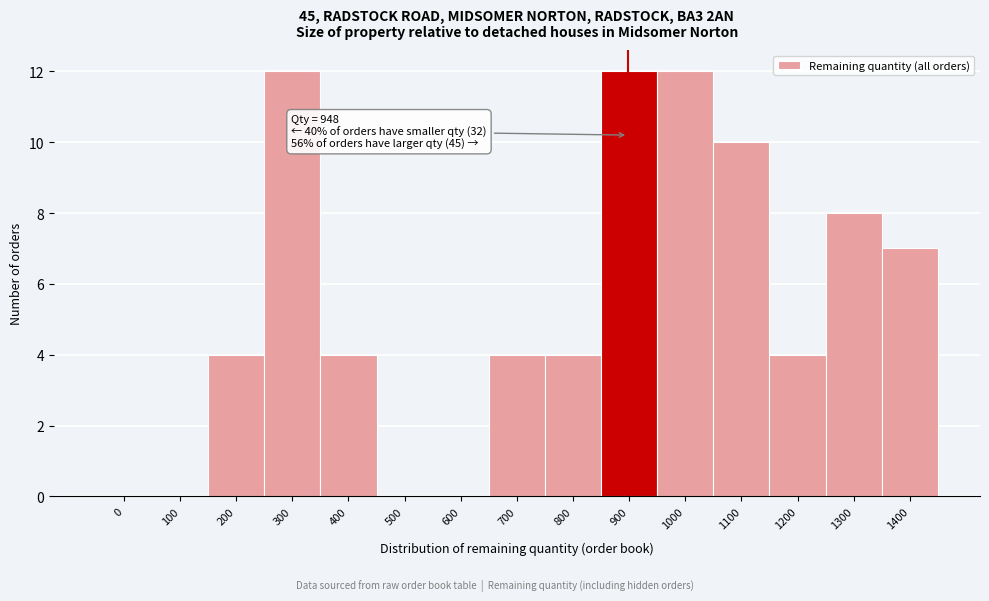

Reading right to left, what are all the values shown in this chart?

1400=7	1300=8	1200=4	1100=10	1000=12	900=12	800=4	700=4	600=0	500=0	400=4	300=12	200=4	100=0	0=0